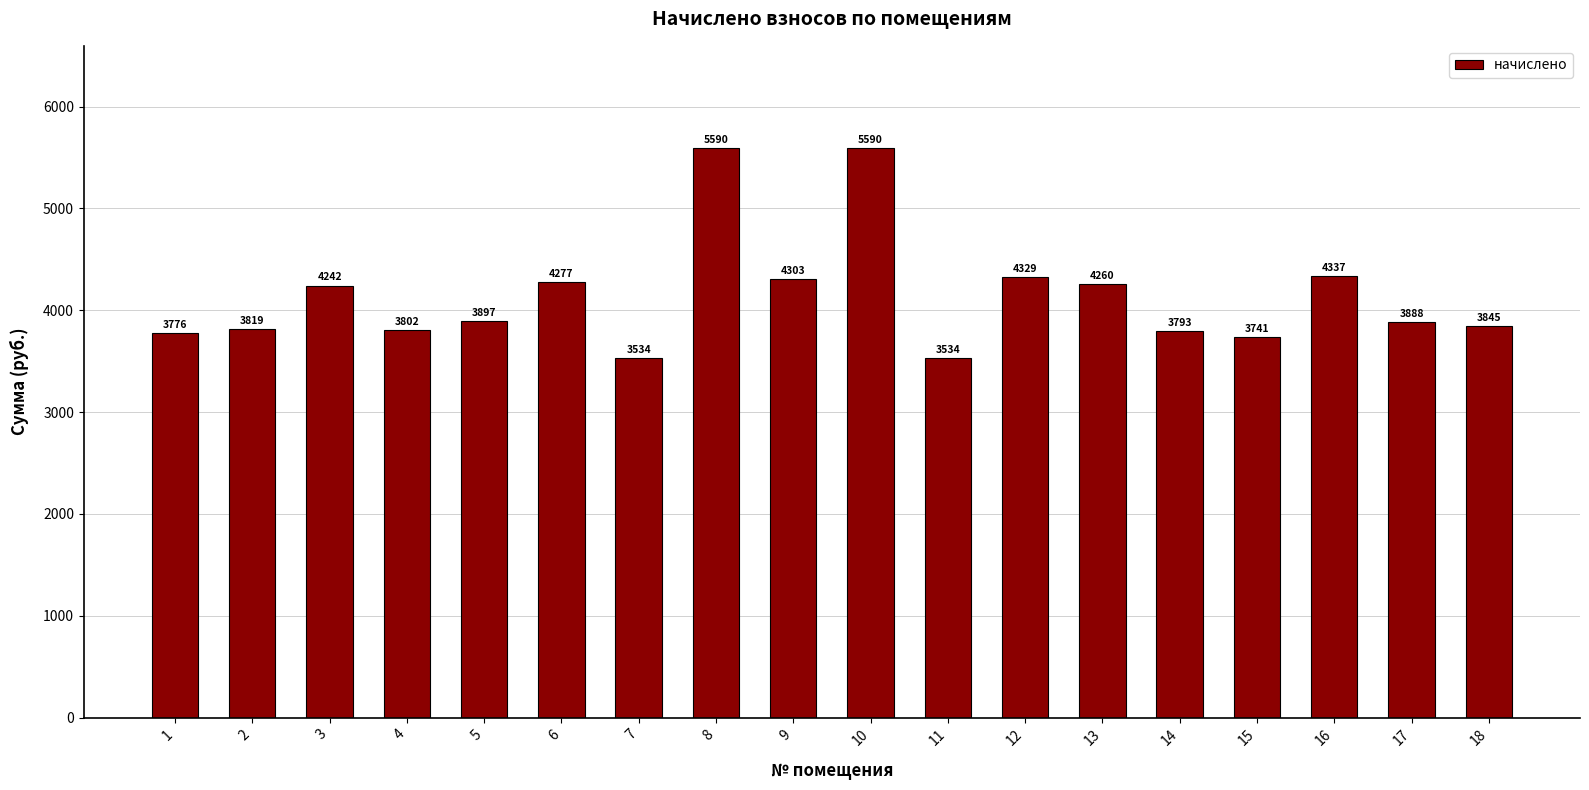

What is the minimum value shown in the chart?

3533.8